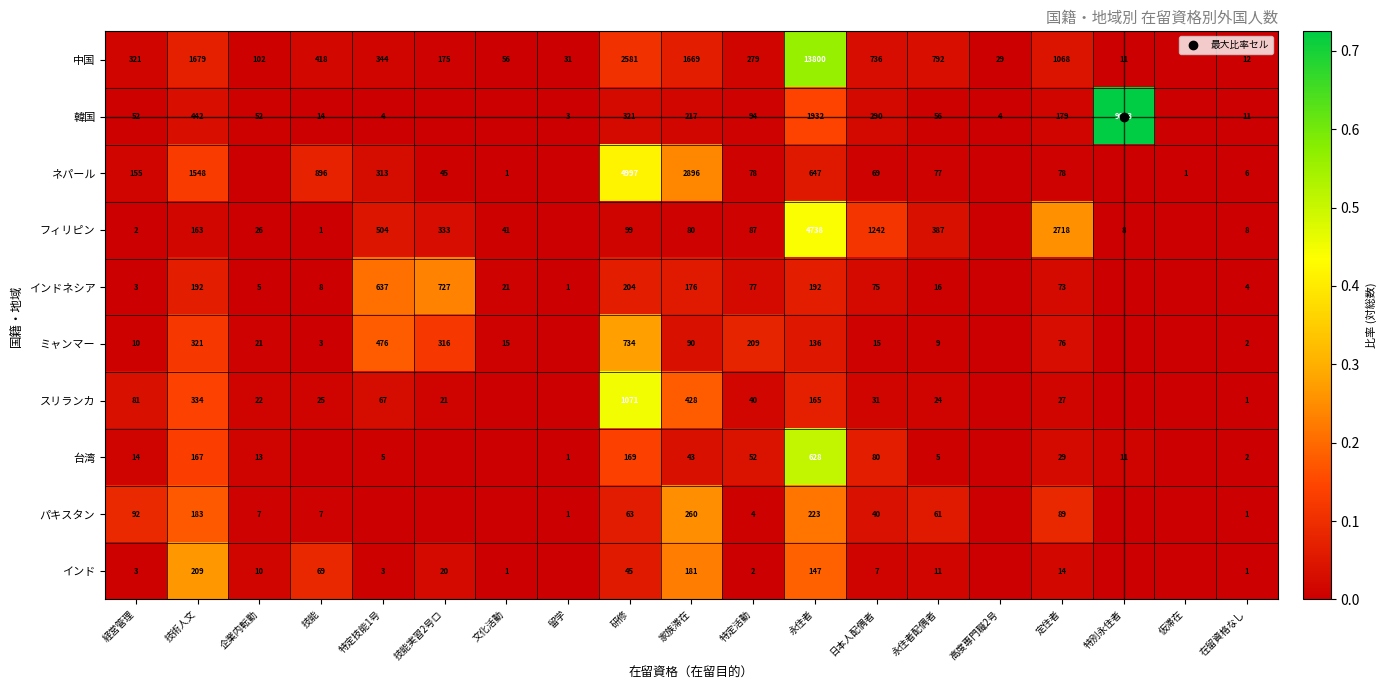

What is the total value across all series at 永住者配偶者?

0.2